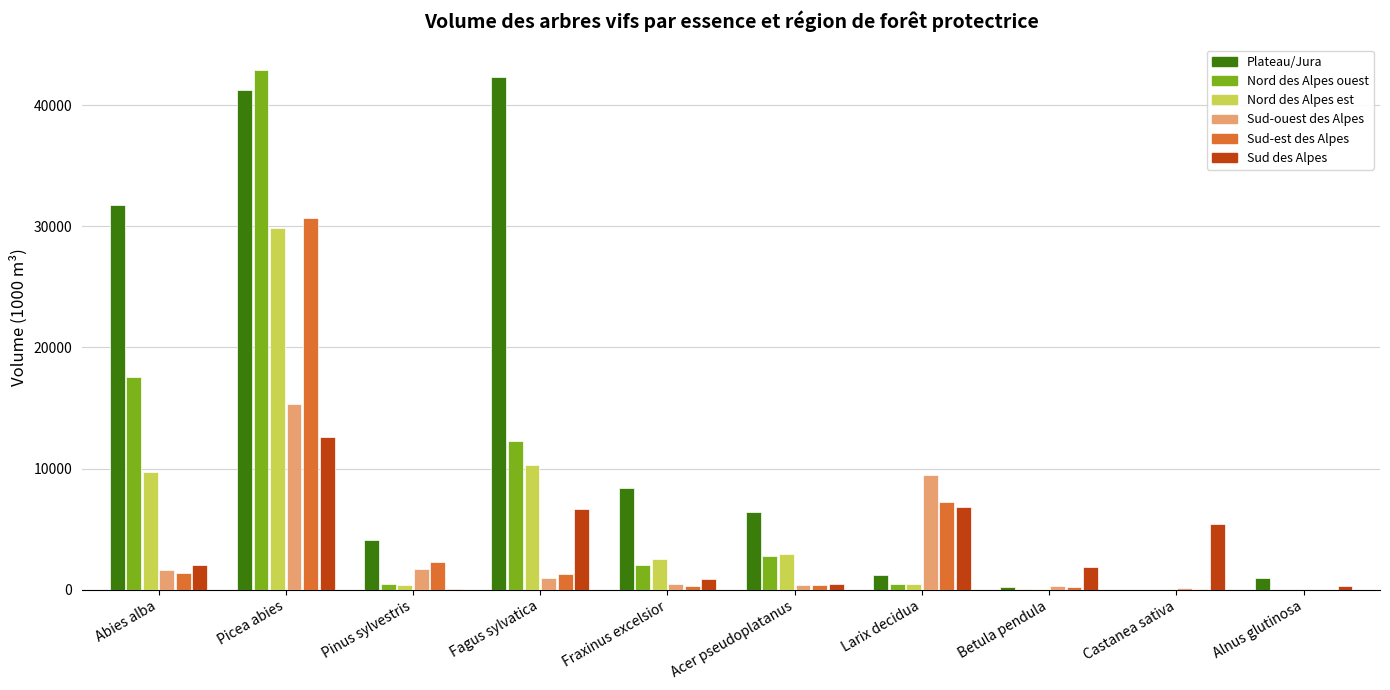

What is the maximum value shown in the chart?

42887